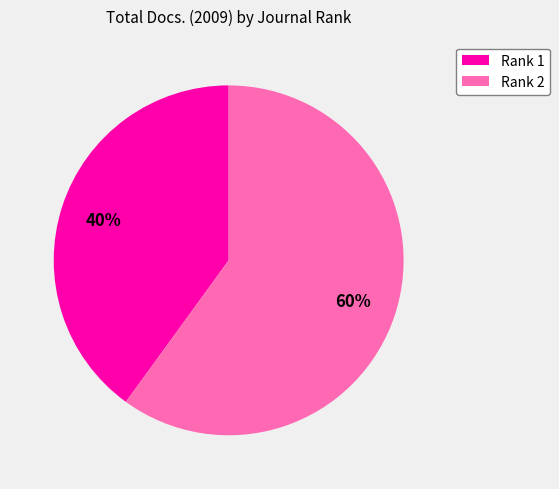

Rank the categories by value from highest to lowest.

Rank 2, Rank 1